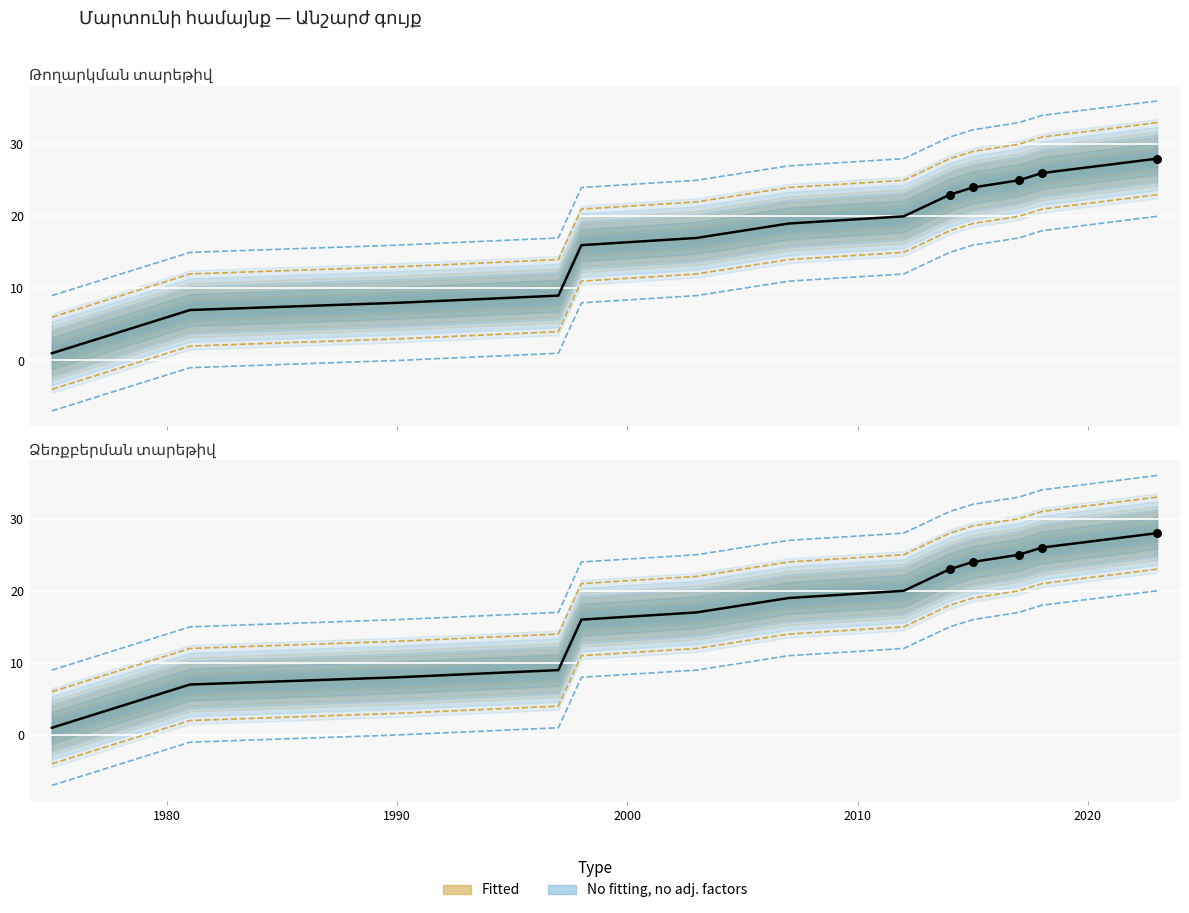

At how many categories does at least one series exceed 2010?

6